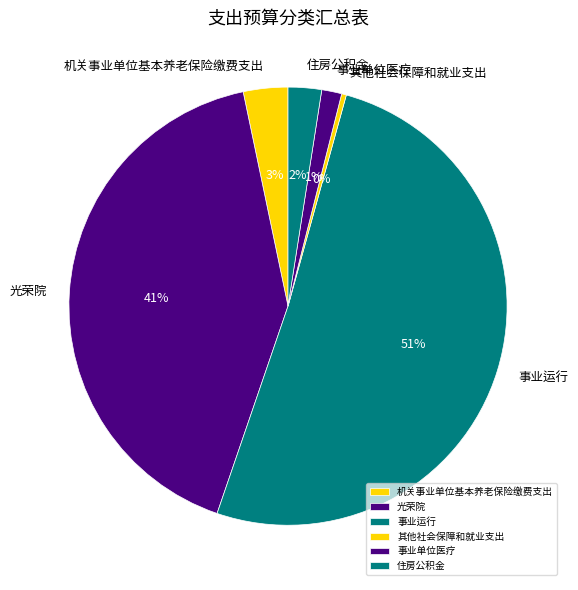

To the nearest percent, what is the average slice percentage?

17%